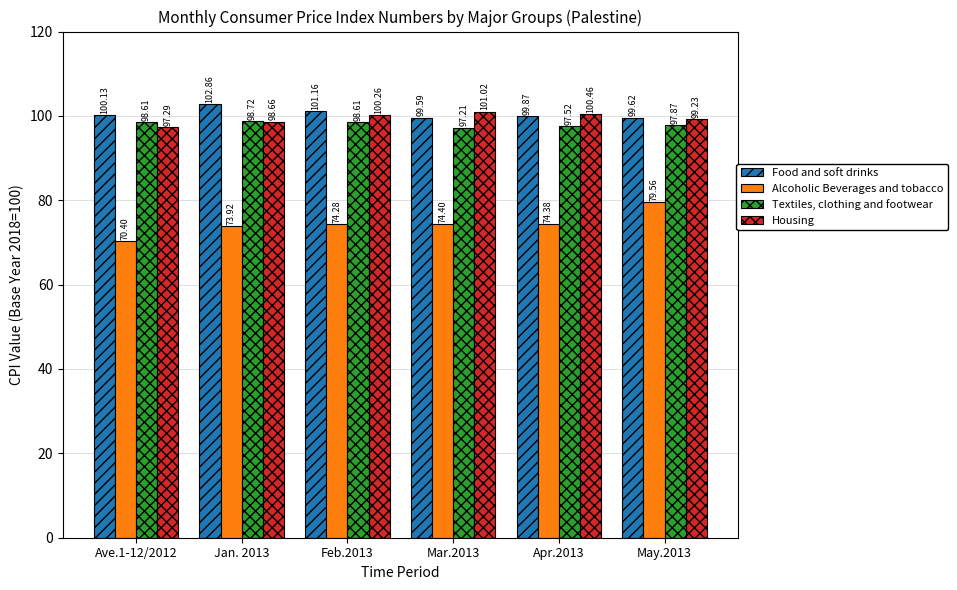

Rank the series at Ave.1-12/2012 from lowest to highest value.

Alcoholic Beverages and tobacco, Housing, Textiles, clothing and footwear, Food and soft drinks